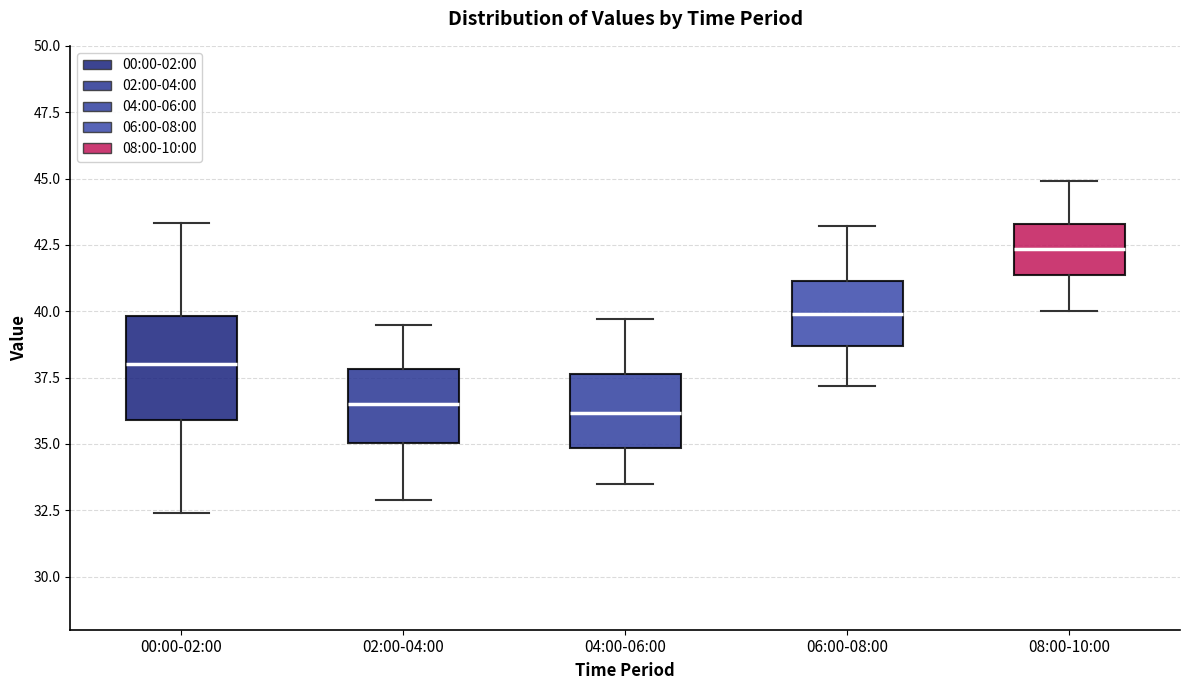

Which box's median line is the highest?

08:00-10:00